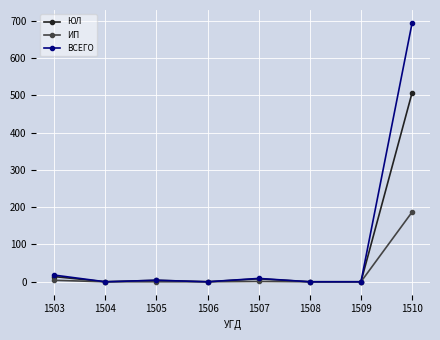

At which category is the sum across all series the highest?

1510